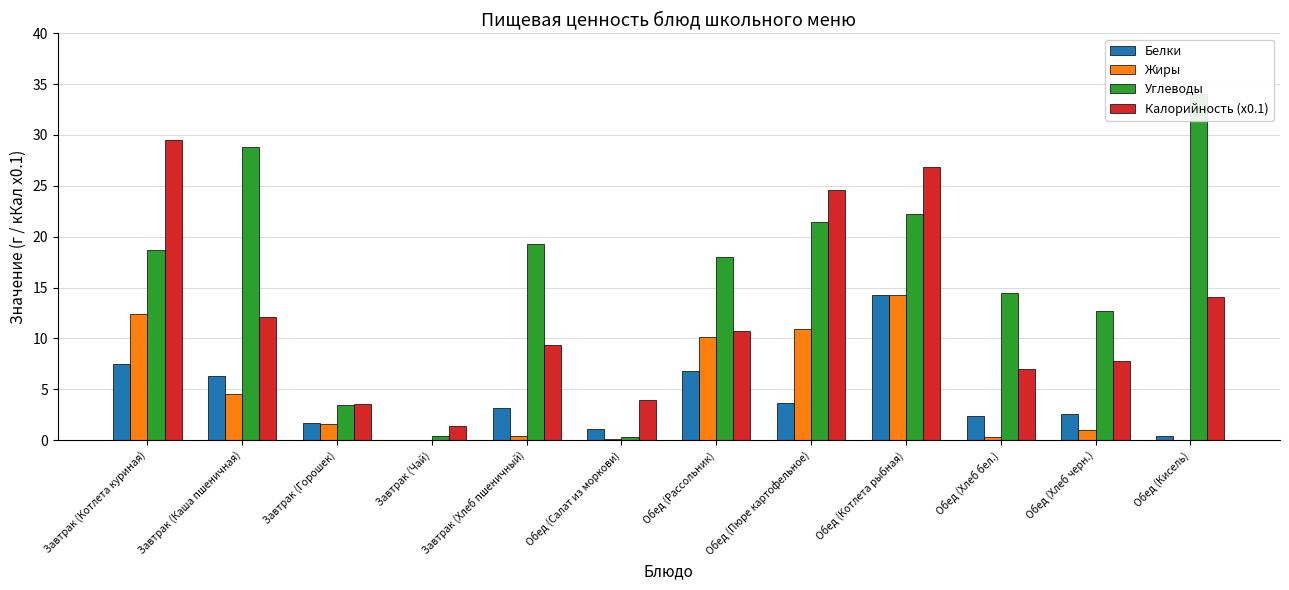

At which category is the sum across all series the highest?

Обед (Котлета рыбная)